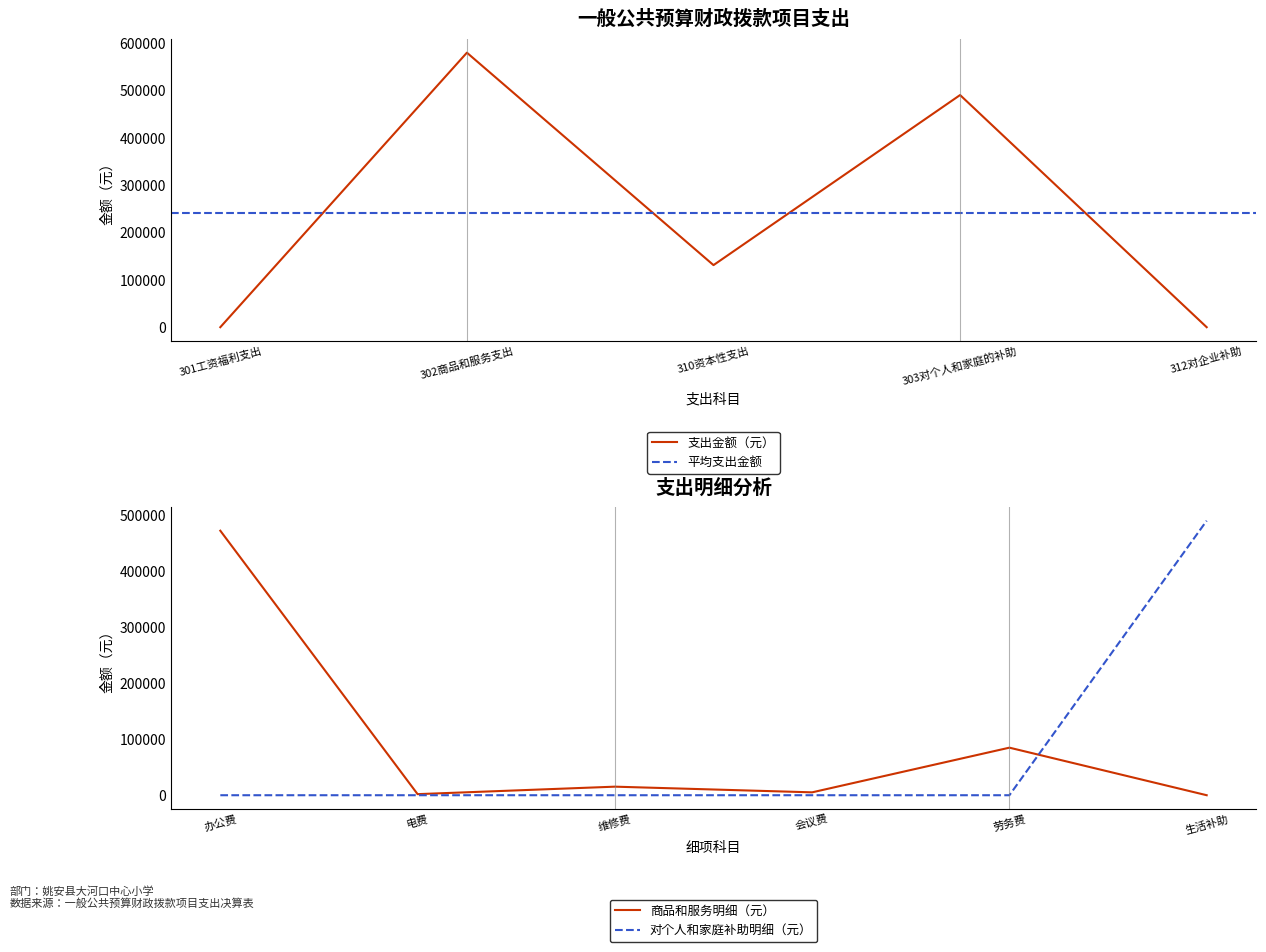

True or false: 津贴补贴/印刷费/办公设备购置/退休费/其他对企业补助 and 基本工资/办公费/房屋建筑物购建/离休费/资本金注入 intersect in this chart.

False